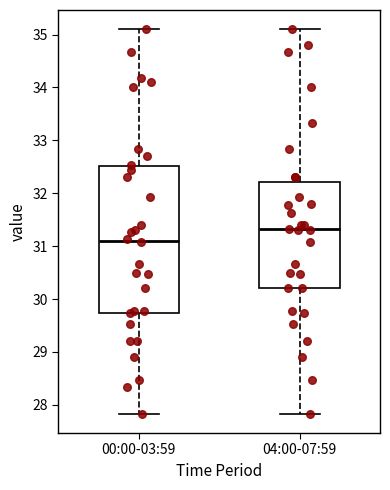

Which box is the tallest, from its lower edge to its upper edge?

00:00-03:59